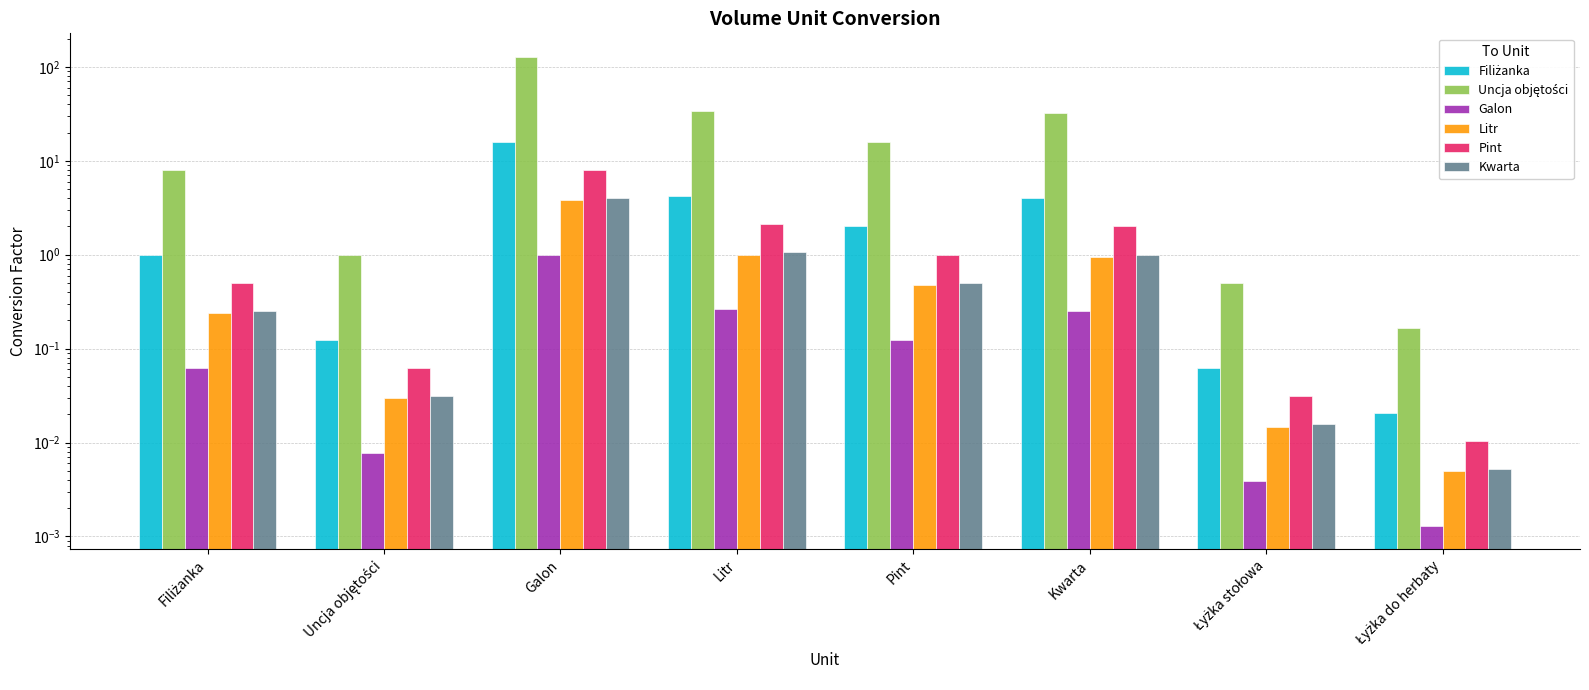

At how many categories does at least one series exceed 11?

4